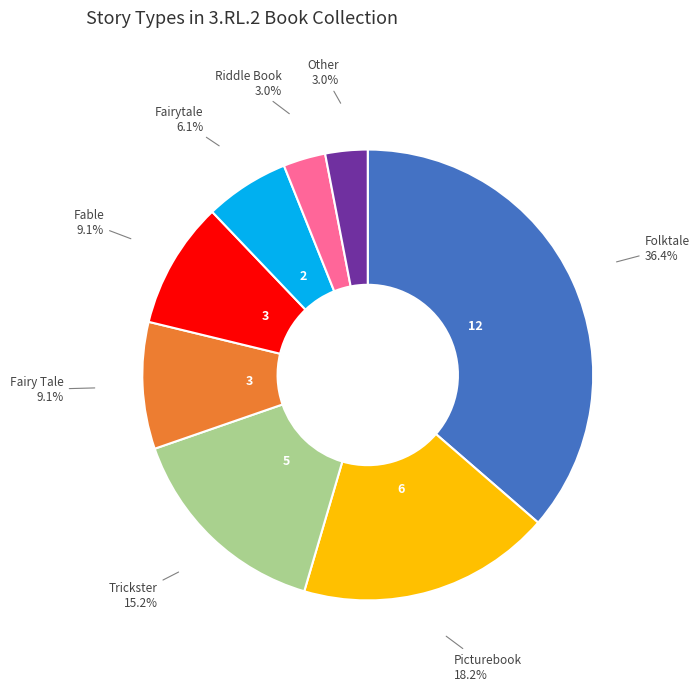

To the nearest percent, what is the difference between the largest and smallest slice percentages?

33%